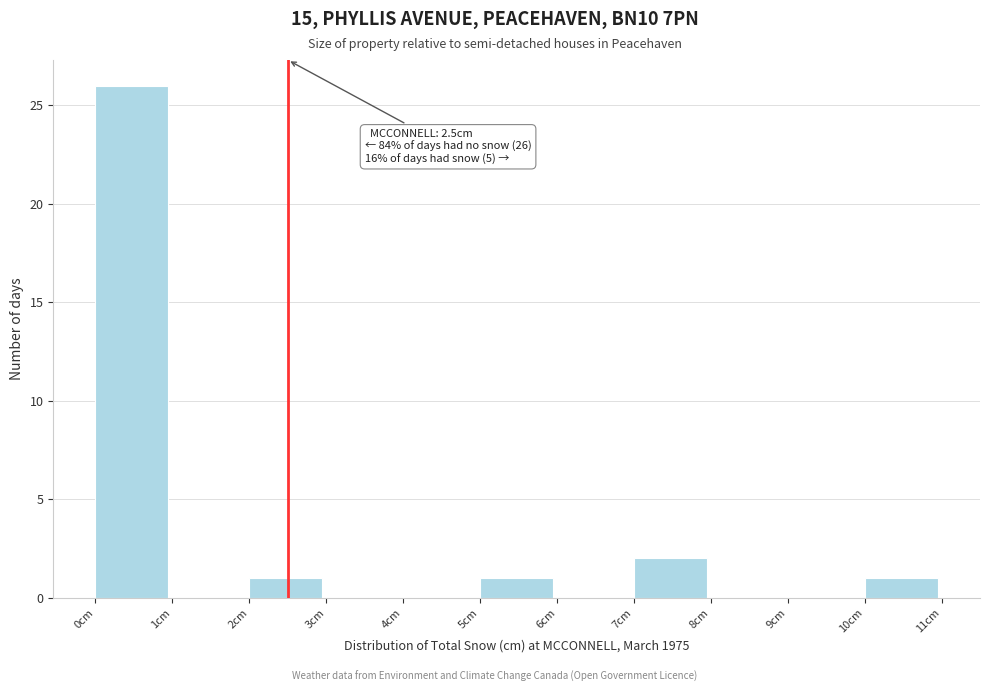

Which range on the x-axis has the tallest bar?

0 to 1